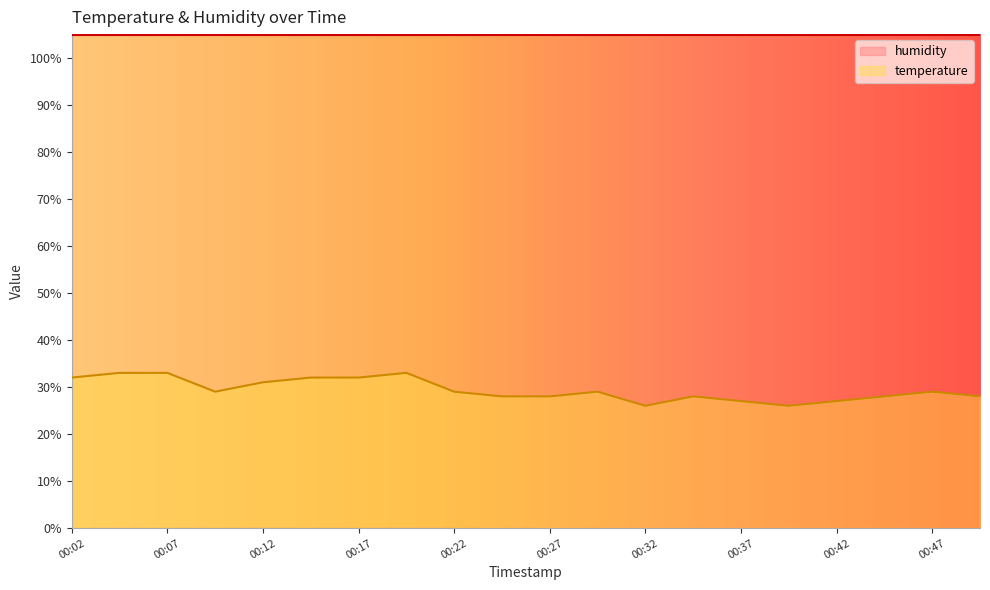

True or false: the data shows 47 at 00:32.

False